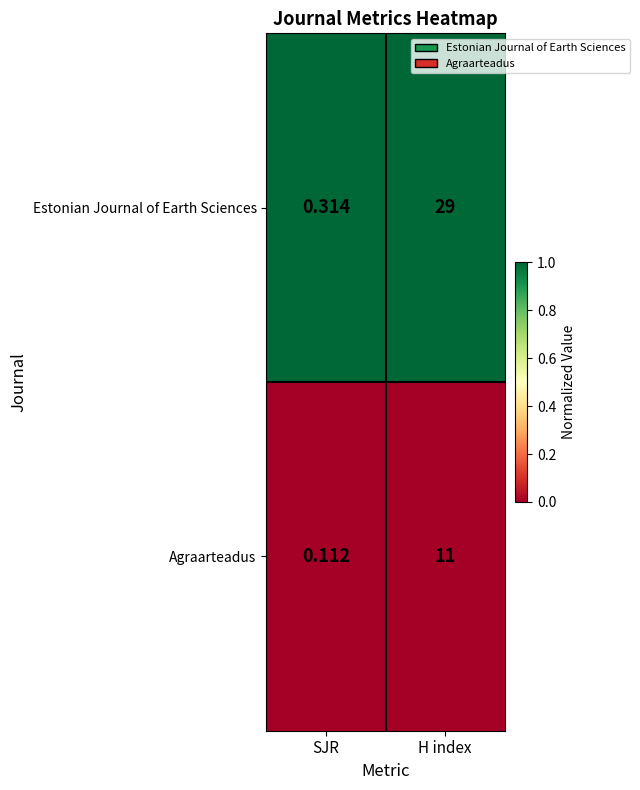

How many series are shown in this chart?

2